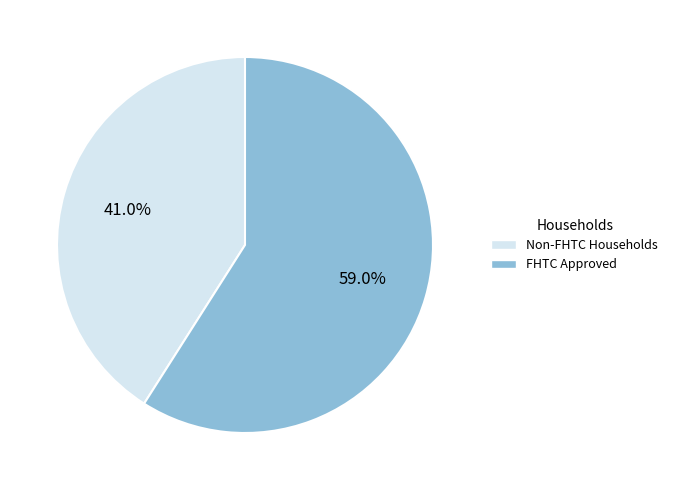

Rank the categories by value from highest to lowest.

FHTC Approved, Non-FHTC Households